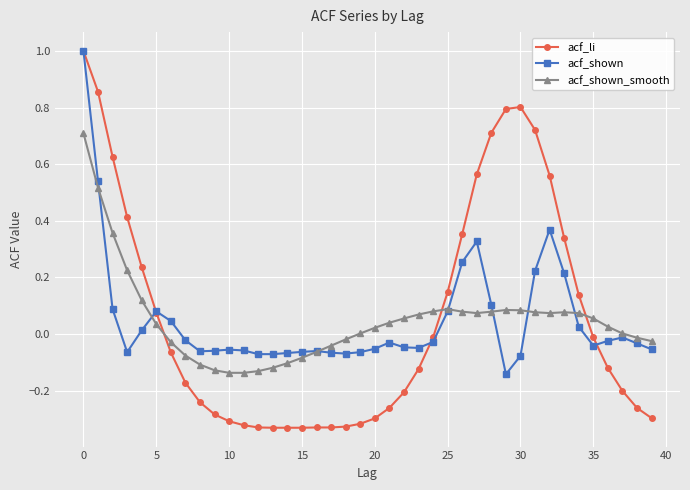

What is the greatest value displayed?

1.0